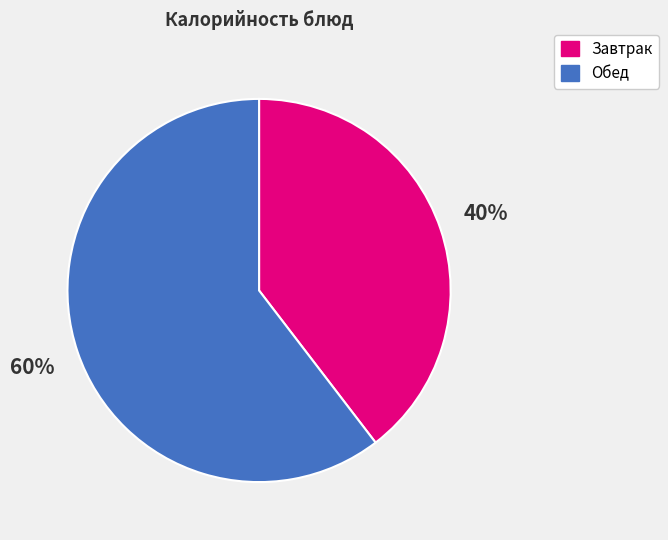

Is there any slice that represents more than half of the pie?

Yes